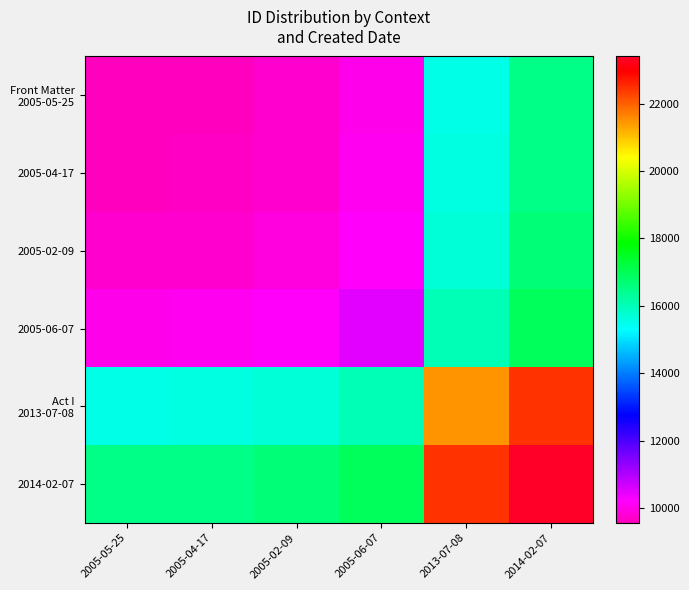

What is the total value across all series at 2005-02-09?

71972.5